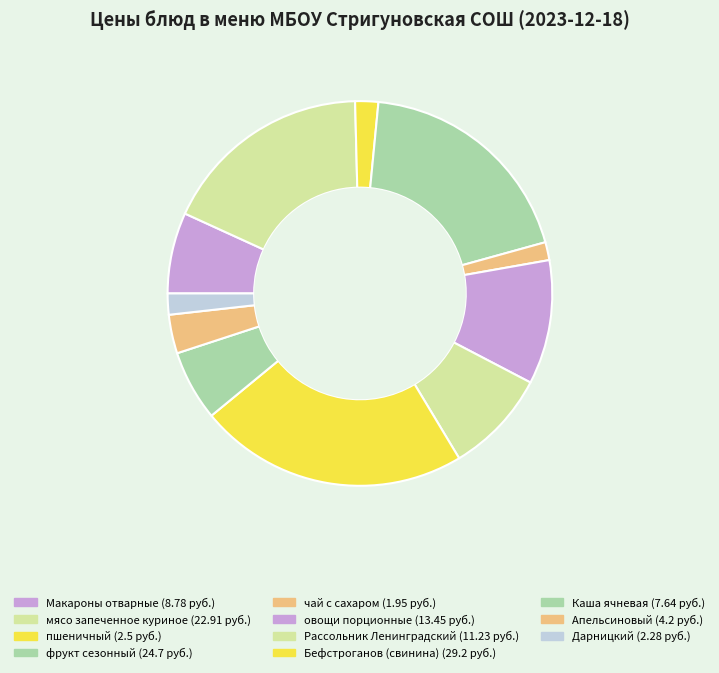

Count the number of slices in the pie.

11